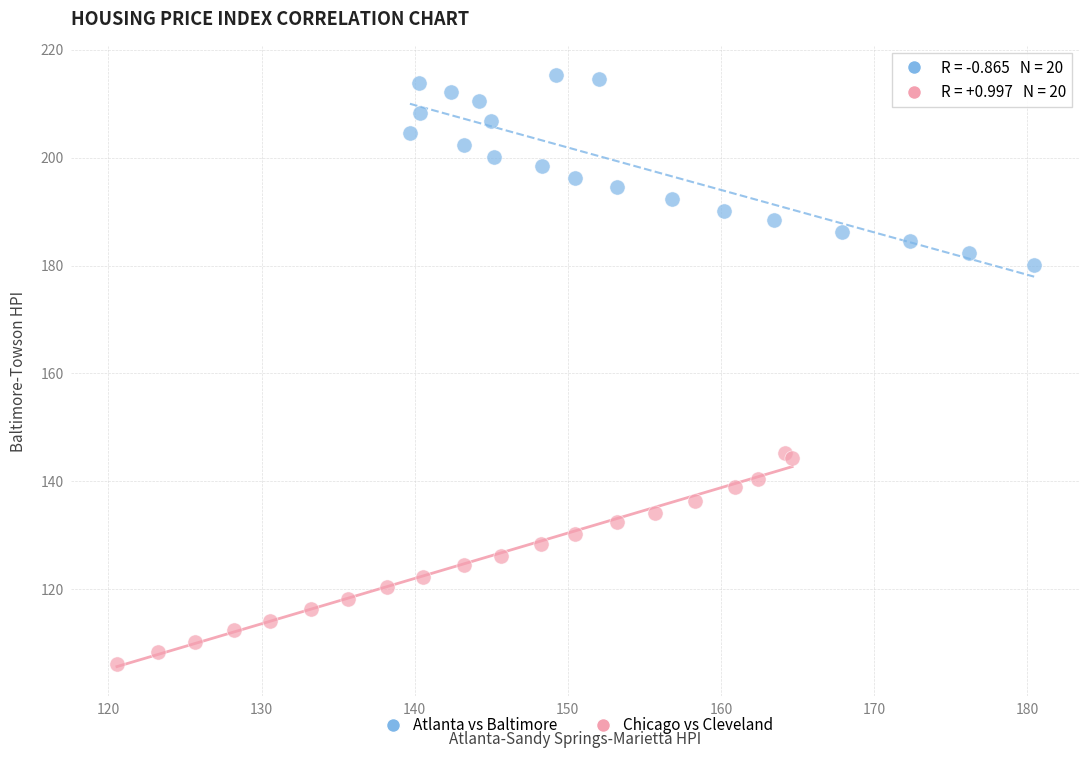

Which series reaches the minimum Y coordinate?

Chicago vs Cleveland